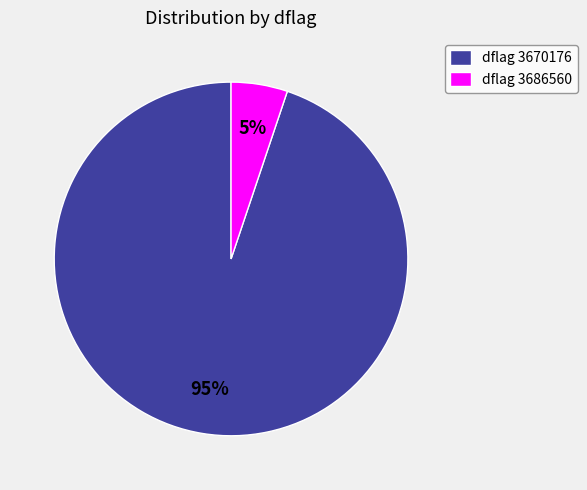

What is the largest slice in the pie chart?

dflag 3670176